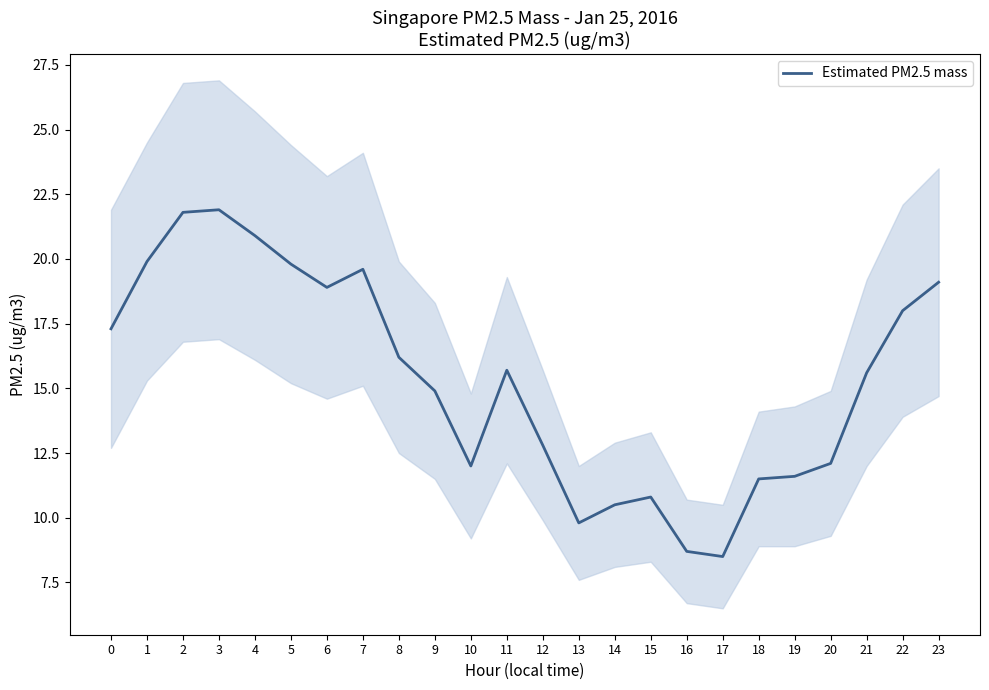

What is the difference between the second highest and minimum values?

13.3